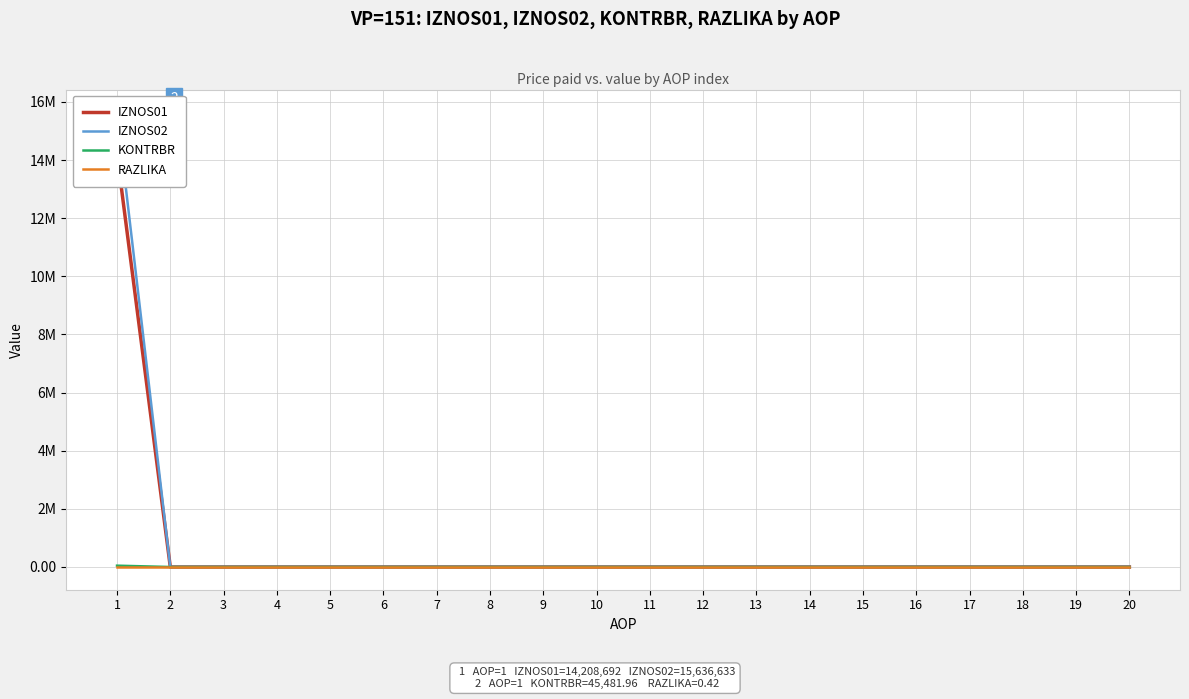

Reading left to right, what are all the values shown in this chart?

IZNOS01: 1=14208692.0	2=0.0	3=0.0	4=0.0	5=0.0	6=0.0	7=0.0	8=0.0	9=0.0	10=0.0	11=0.0	12=0.0	13=0.0	14=0.0	15=0.0	16=0.0	17=0.0	18=0.0	19=0.0	20=0.0
IZNOS02: 1=15636632.6	2=0.0	3=0.0	4=0.0	5=0.0	6=0.0	7=0.0	8=0.0	9=0.0	10=0.0	11=0.0	12=0.0	13=0.0	14=0.0	15=0.0	16=0.0	17=0.0	18=0.0	19=0.0	20=0.0
KONTRBR: 1=45482.0	2=0.0	3=0.0	4=0.0	5=0.0	6=0.0	7=0.0	8=0.0	9=0.0	10=0.0	11=0.0	12=0.0	13=0.0	14=0.0	15=0.0	16=0.0	17=0.0	18=0.0	19=0.0	20=0.0
RAZLIKA: 1=0.4	2=0.0	3=0.0	4=0.0	5=0.0	6=0.0	7=0.0	8=0.0	9=0.0	10=0.0	11=0.0	12=0.0	13=0.0	14=0.0	15=0.0	16=0.0	17=0.0	18=0.0	19=0.0	20=0.0